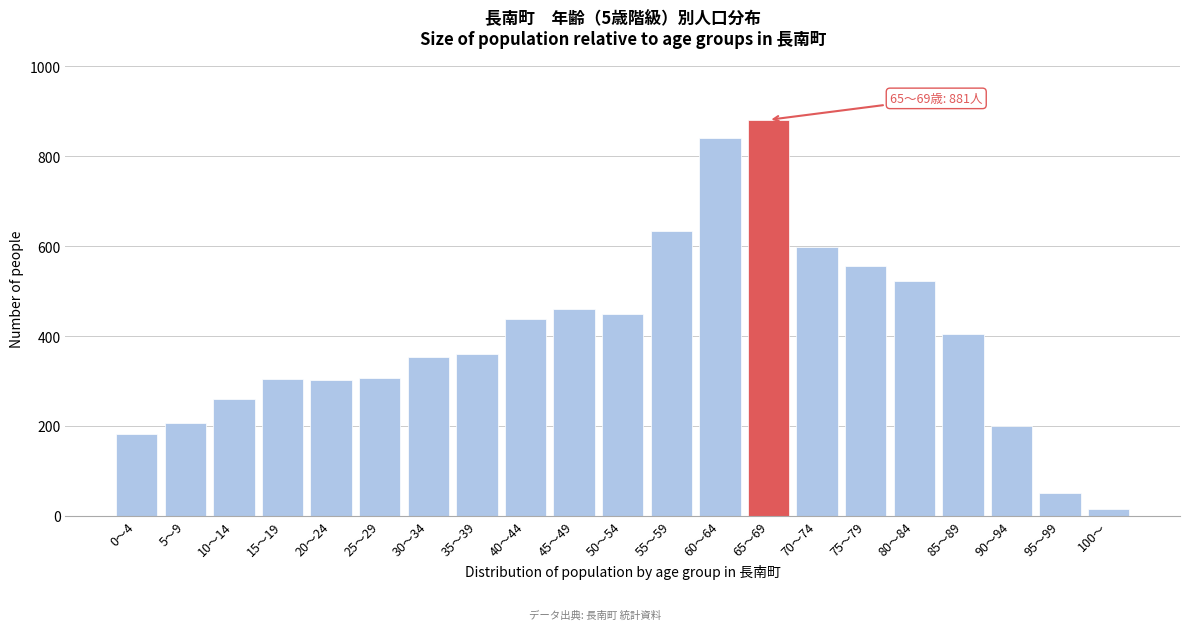

Which category has the lowest value across all series?

100～